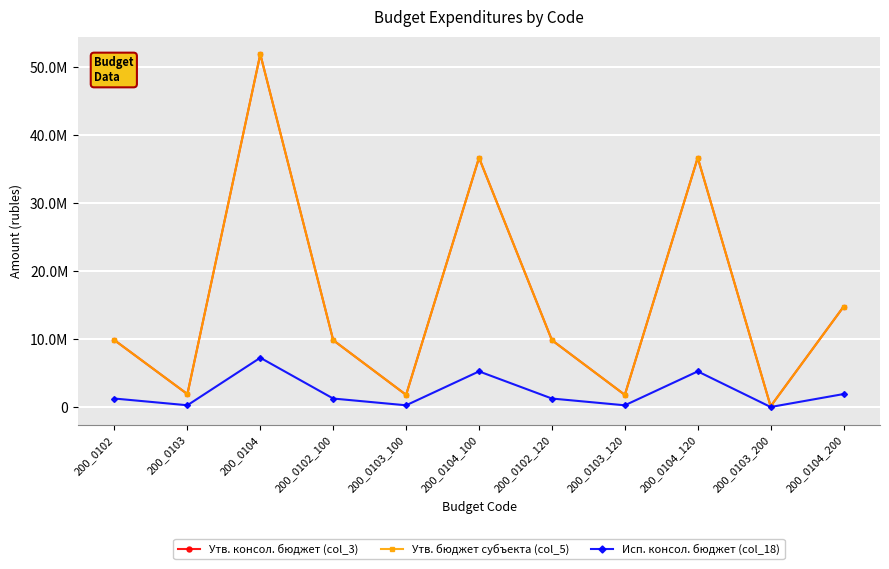

Reading left to right, what are all the values shown in this chart?

Утв. консол. бюджет (col_3): 200_0102=9831625.5	200_0103=1900100.0	200_0104=51885245.0	200_0102_100=9831625.5	200_0103_100=1789100.0	200_0104_100=36662042.8	200_0102_120=9831625.5	200_0103_120=1789100.0	200_0104_120=36662042.8	200_0103_200=111000.0	200_0104_200=14754289.2
Утв. бюджет субъекта (col_5): 200_0102=9831625.5	200_0103=1900100.0	200_0104=51885245.0	200_0102_100=9831625.5	200_0103_100=1789100.0	200_0104_100=36662042.8	200_0102_120=9831625.5	200_0103_120=1789100.0	200_0104_120=36662042.8	200_0103_200=111000.0	200_0104_200=14754289.2
Исп. консол. бюджет (col_18): 200_0102=1250080.9	200_0103=261607.0	200_0104=7247027.3	200_0102_100=1250080.9	200_0103_100=255913.4	200_0104_100=5242595.9	200_0102_120=1250080.9	200_0103_120=255913.4	200_0104_120=5242595.9	200_0103_200=5693.5	200_0104_200=1909482.5